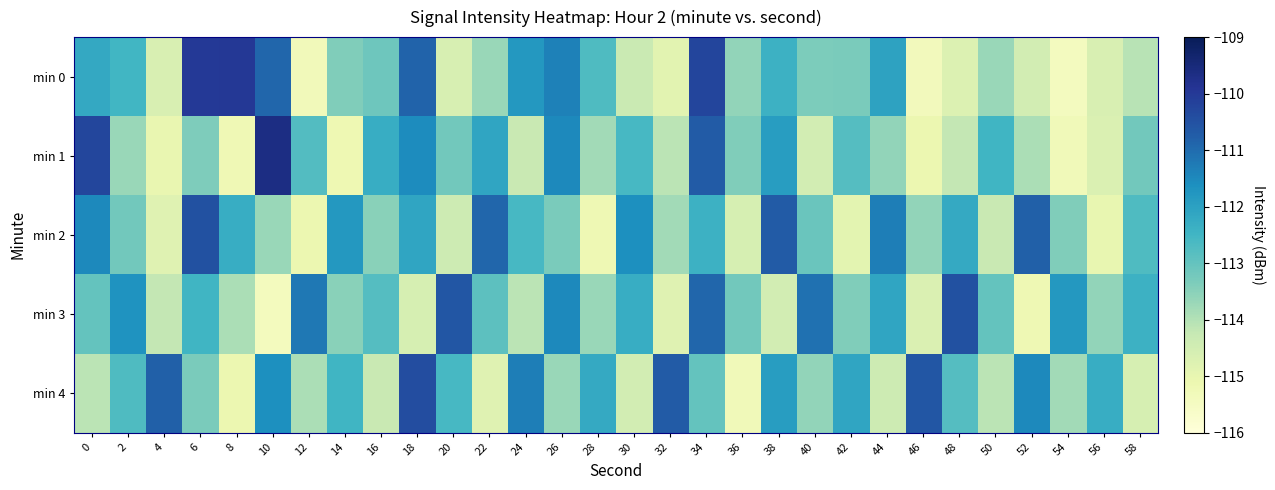

What is the total value across all series at 10?

-561.2